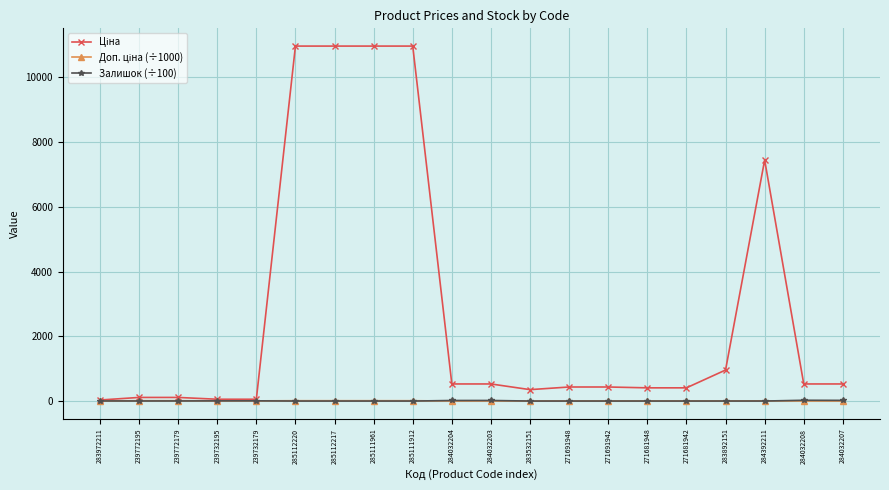

Count the number of data series in this chart.

3